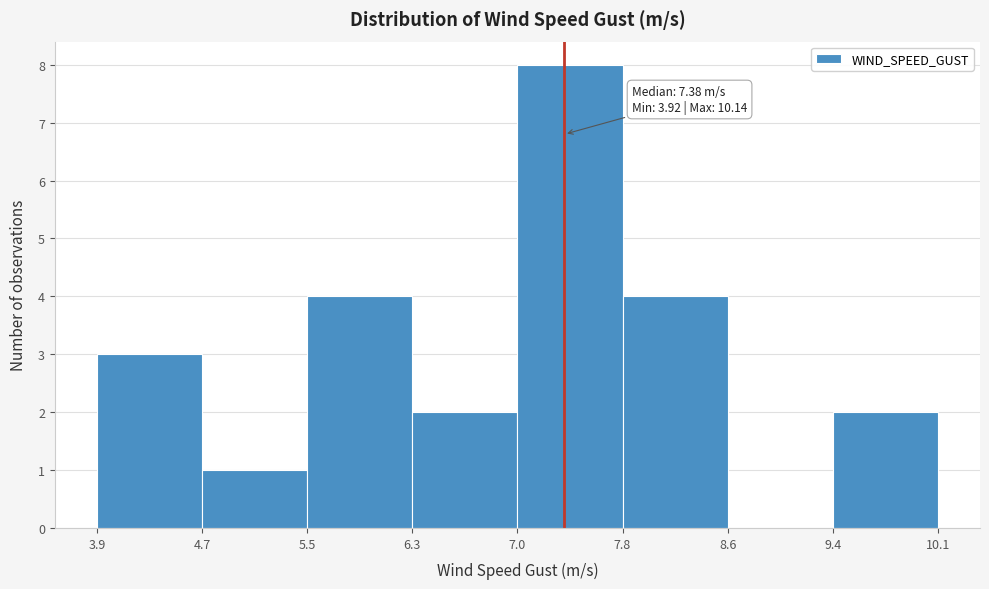

Which range on the x-axis has the tallest bar?

7.0 to 7.8